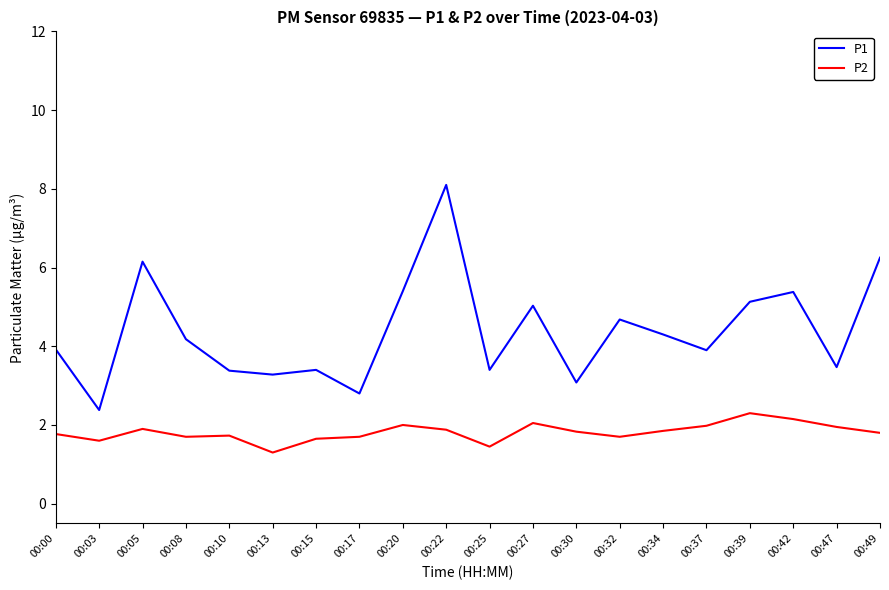

Between 00:22 and 00:42, which series saw the biggest shift?

P1